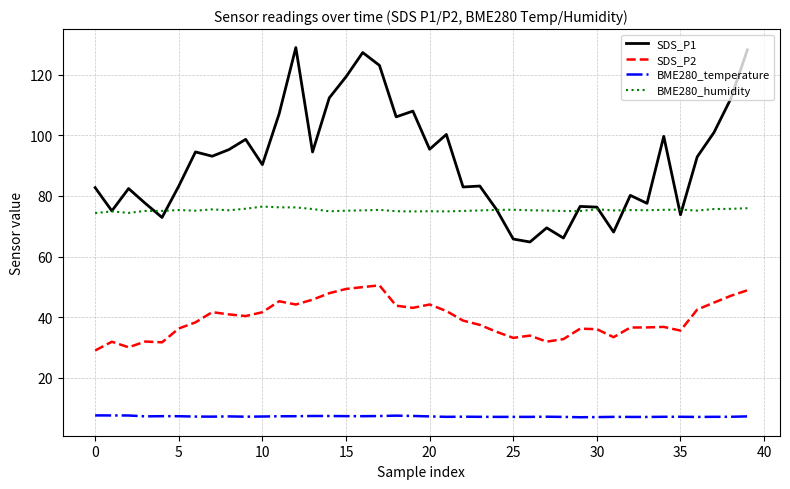

Which series has the largest range (max minus min)?

SDS_P1